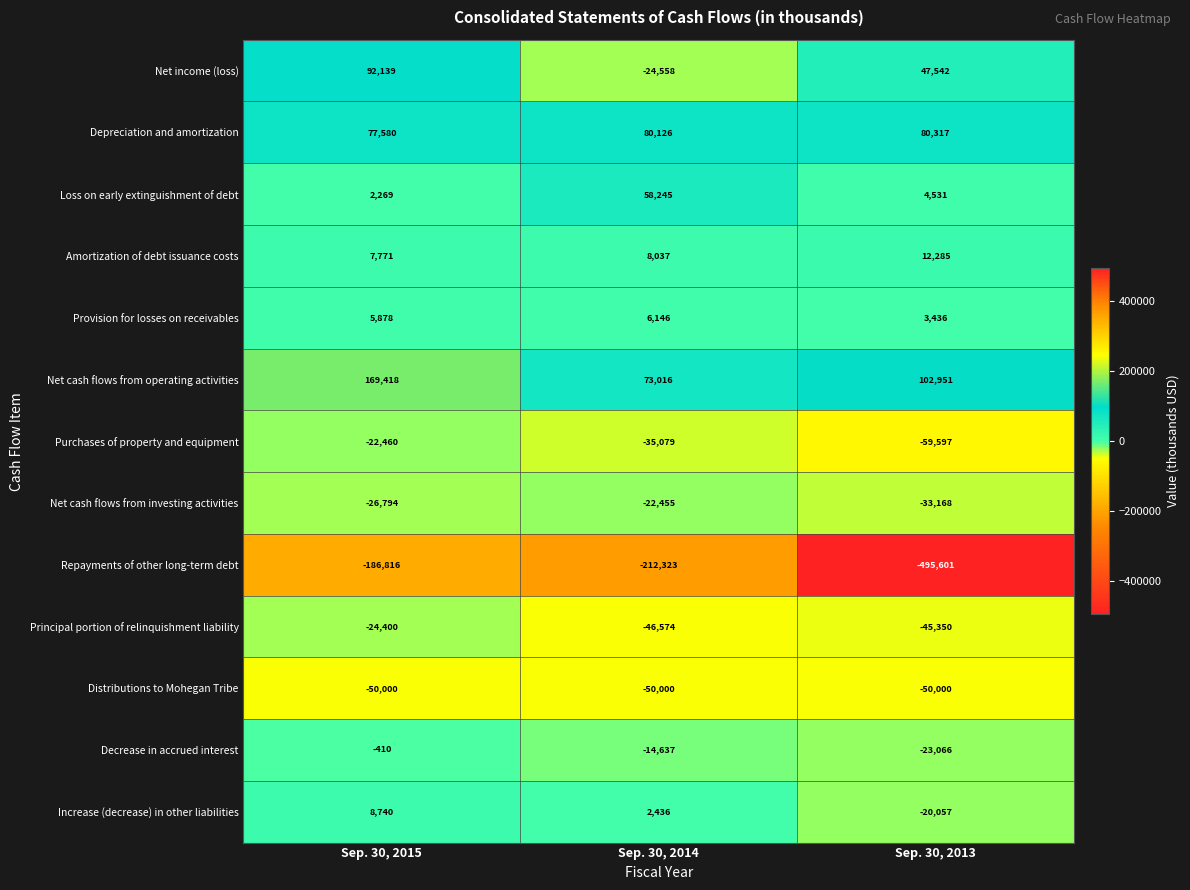

Which series changed the most between Sep. 30, 2015 and Sep. 30, 2014?

Net income (loss)